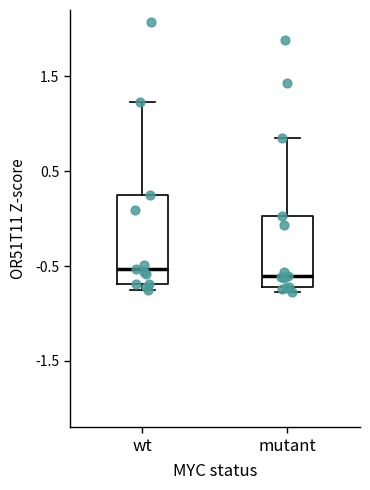

Reading left to right, read every box against the y-axis: the position of its median line, the range the box covers, and the ends of its whiskers. The values are not printed on the chart, so give them approximately, as read against the axis.

wt: median -0.5, box -0.7 to 0.2, whiskers -0.7 (just below the box's lower edge) to 1.2
mutant: median -0.6, box -0.7 to 0.0, whiskers -0.8 to 0.8